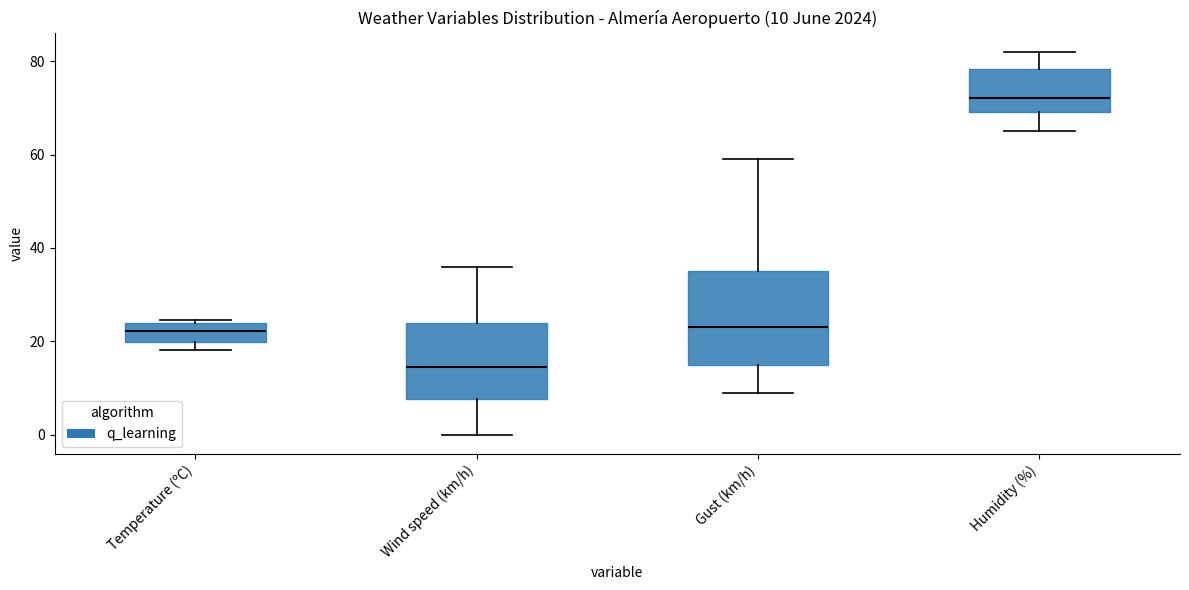

Which box's median line is the lowest?

Wind speed (km/h)